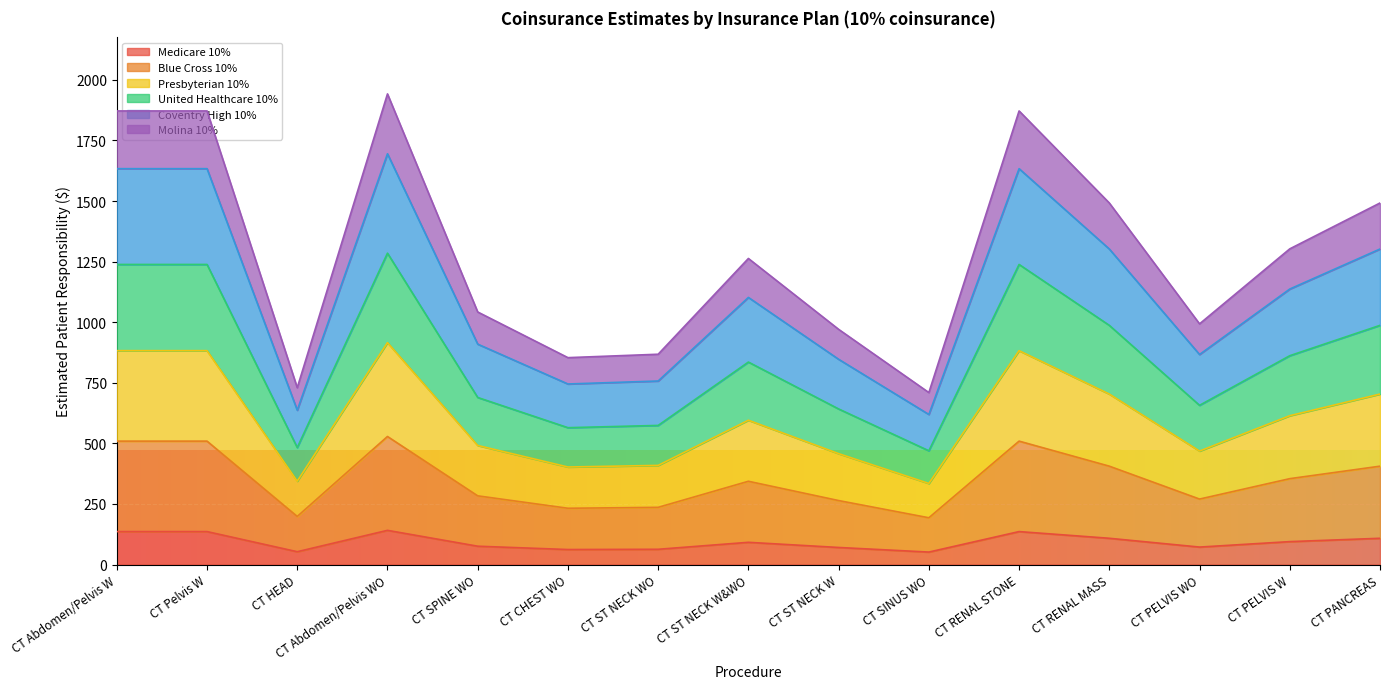

The Medicare 10% series shows 323.8 at CT Pelvis W. True or false?

False